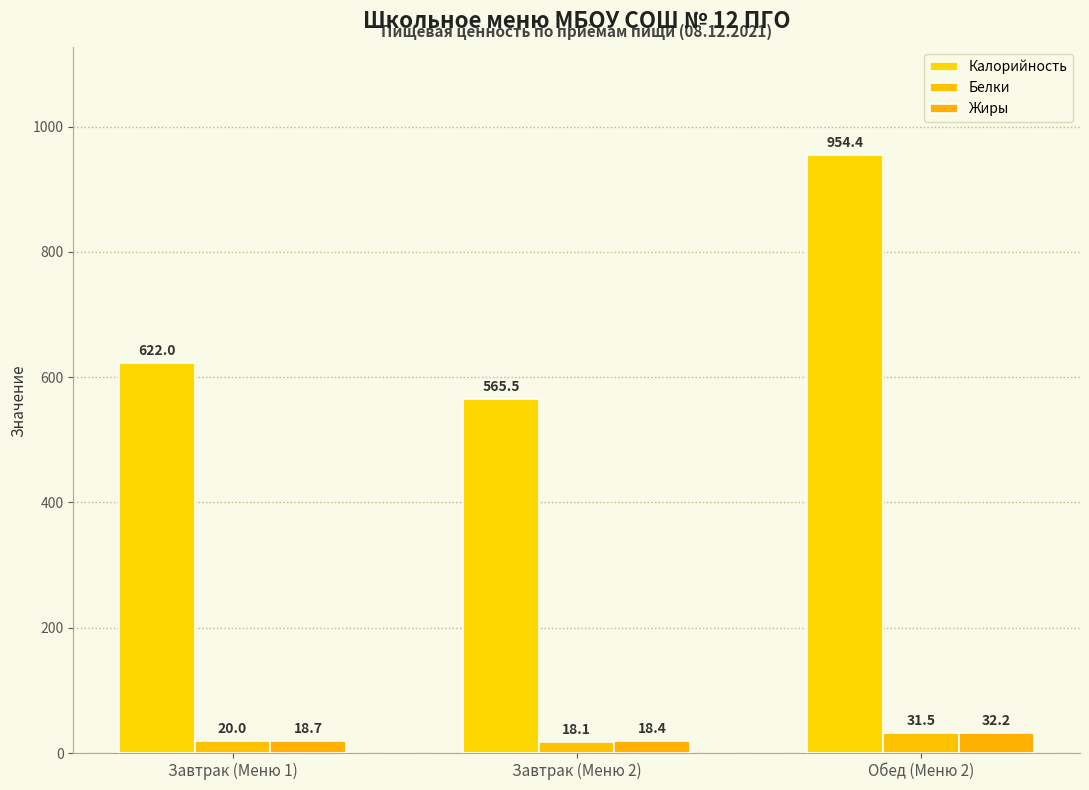

Between Завтрак (Меню 1) and Завтрак (Меню 2), which series saw the biggest shift?

Калорийность